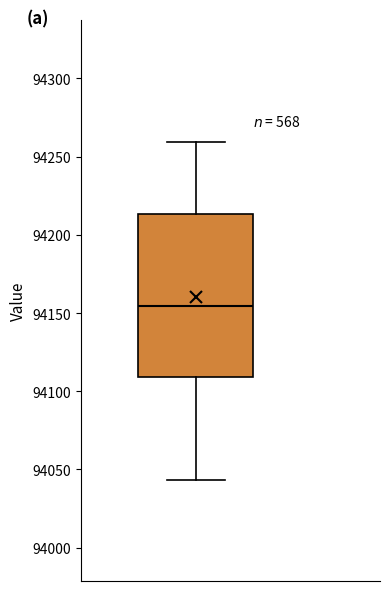

Where is the upper edge of the box on the y-axis? The values are not printed on the chart, so give them approximately, as read against the axis.

94215